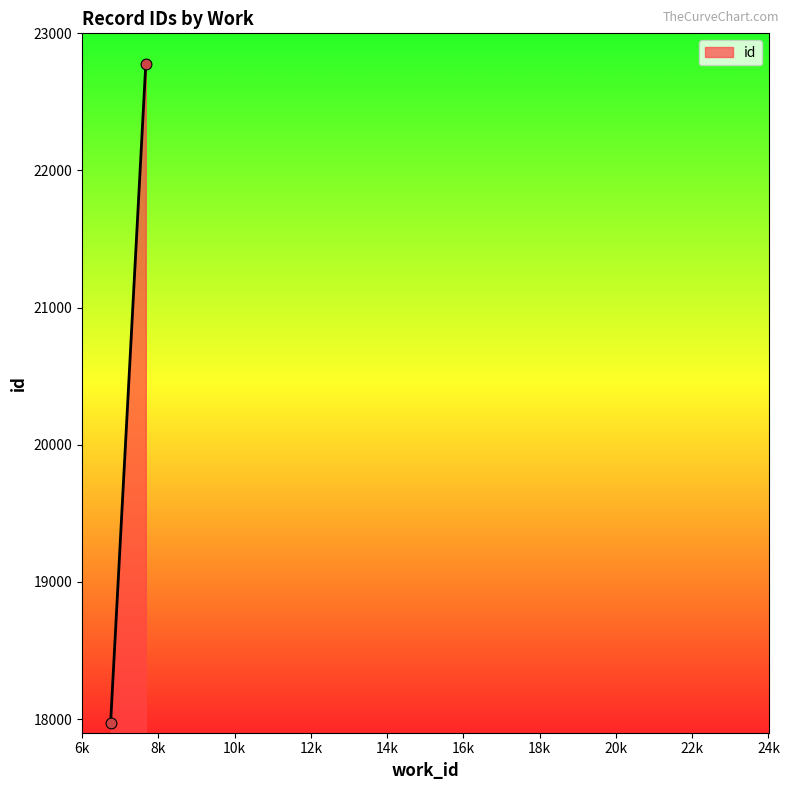

What is the difference between the maximum and minimum values?

4805.6